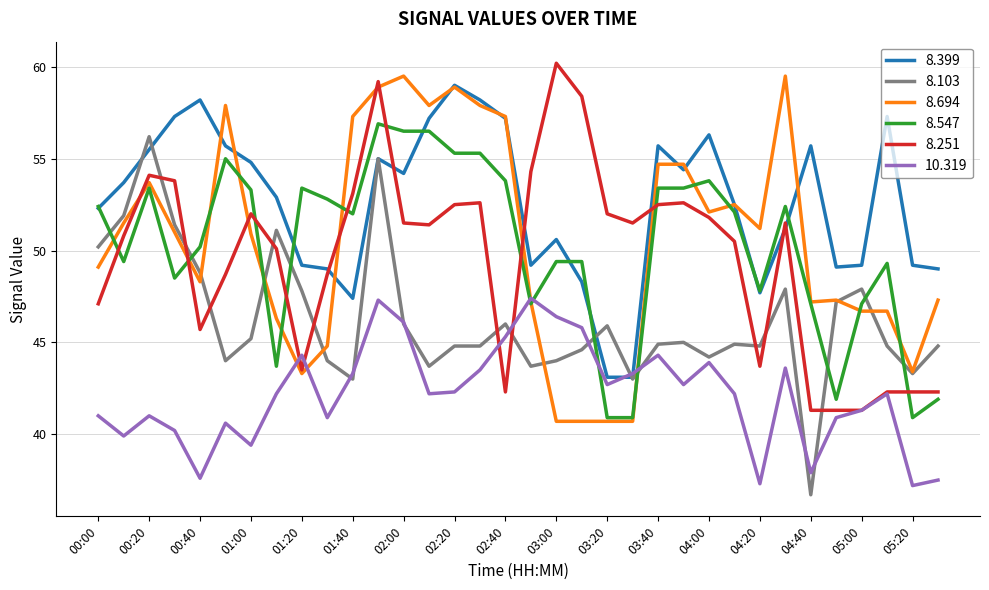

After their last crossing, which series has the higher values: 8.251 or 8.399?

8.399